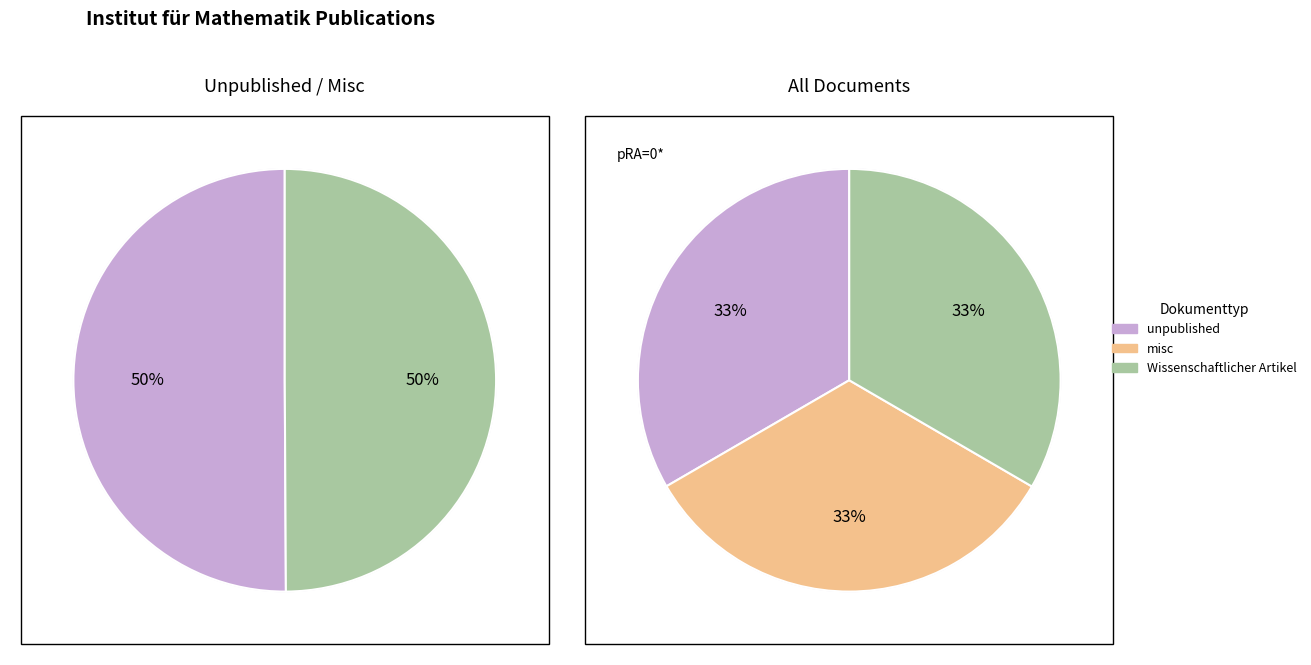

Is there a majority slice in this chart?

No